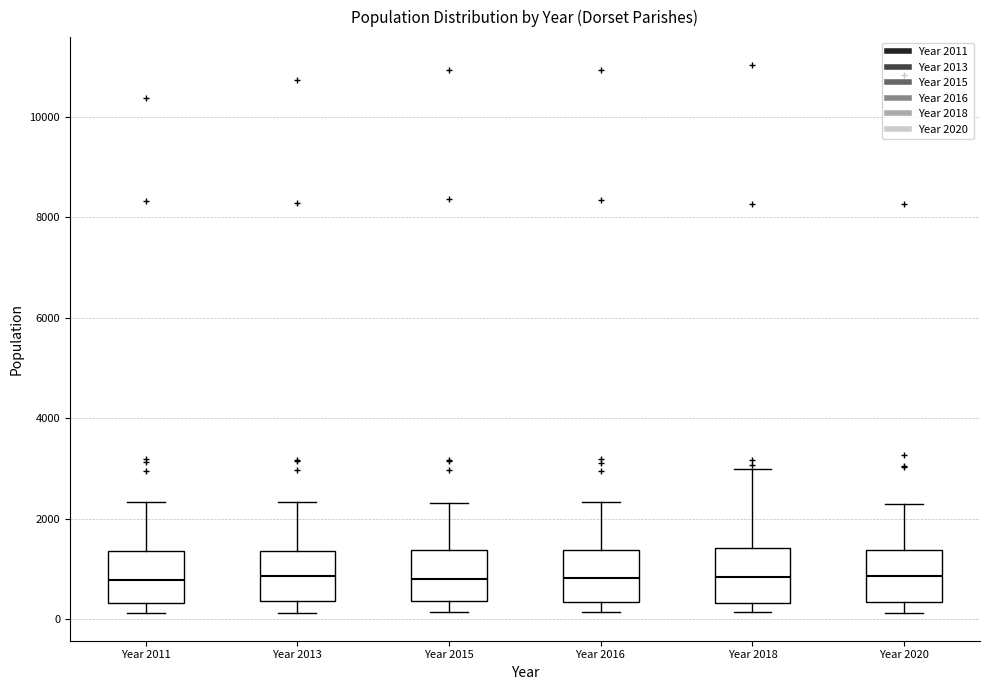

Reading left to right, read every box against the y-axis: the position of its median line, the range the box covers, and the ends of its whiskers. The values are not printed on the chart, so give them approximately, as read against the axis.

Year 2011: median 800, box 400 to 1400, whiskers 200 to 2400
Year 2013: median 800, box 400 to 1400, whiskers 200 to 2400
Year 2015: median 800, box 400 to 1400, whiskers 200 to 2400
Year 2016: median 800, box 400 to 1400, whiskers 200 to 2400
Year 2018: median 800, box 400 to 1400, whiskers 200 to 3000
Year 2020: median 800, box 400 to 1400, whiskers 200 to 2200